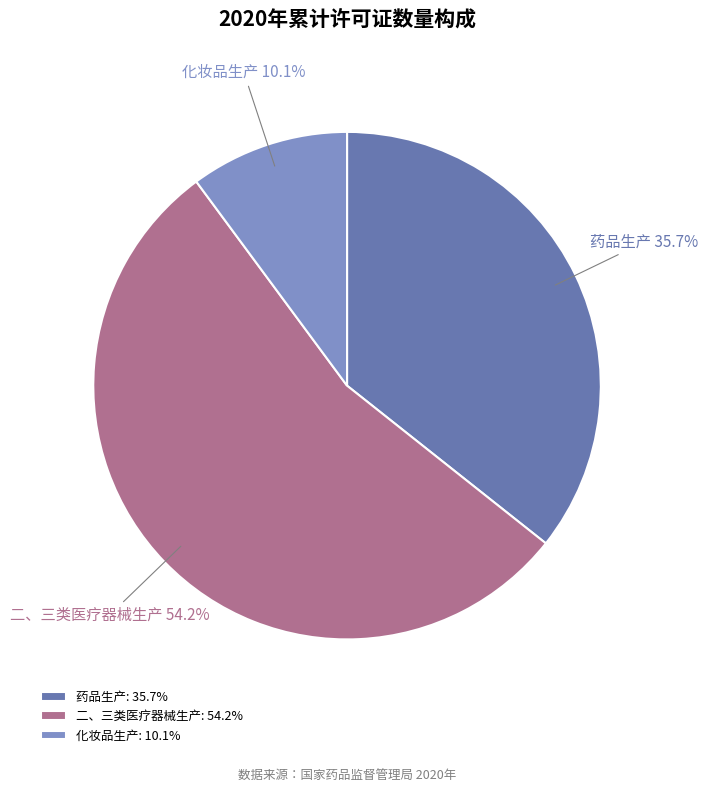

Between 二、三类医疗器械生产 and 化妆品生产, which is larger?

二、三类医疗器械生产